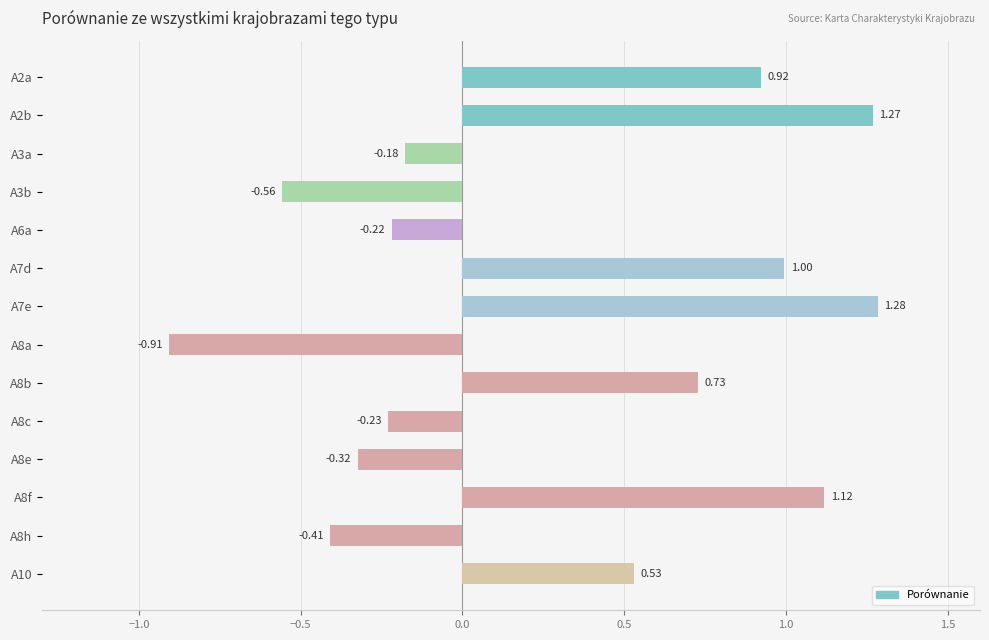

What is the difference between the second highest and second lowest values?

1.8